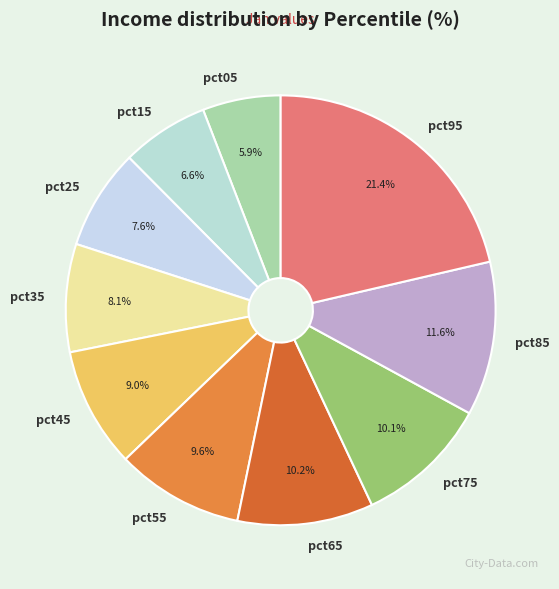

Which has a higher value, pct35 or pct65?

pct65